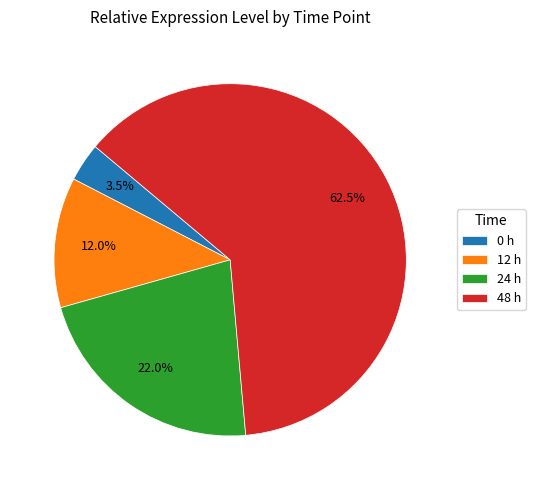

Which has a higher value, 12 h or 24 h?

24 h